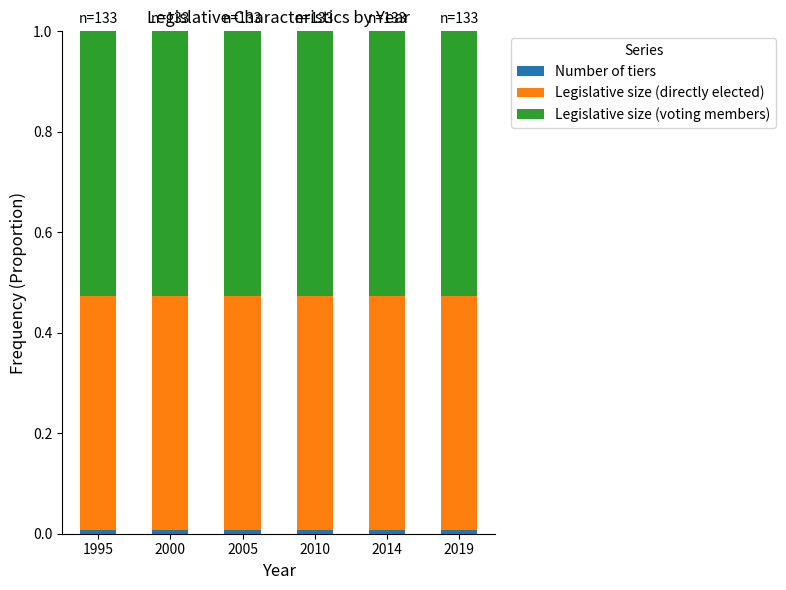

Are the bars horizontal?

No